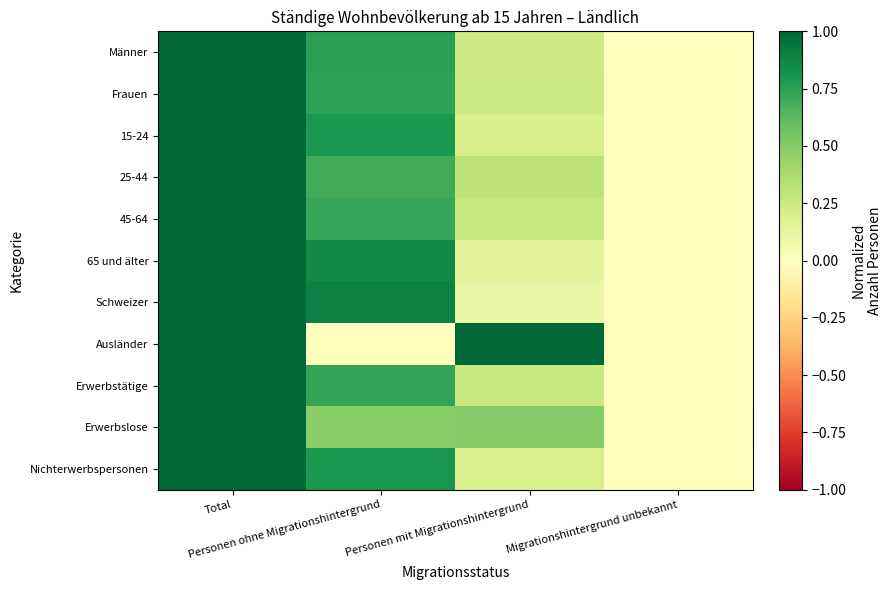

Which category has the lowest value across all series?

Migrationshintergrund unbekannt